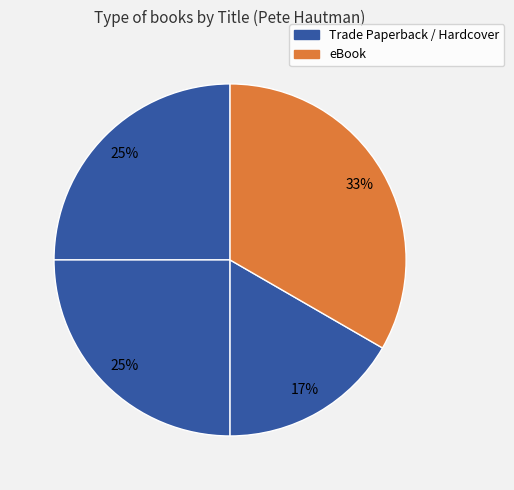

How many slices are in this pie chart?

4